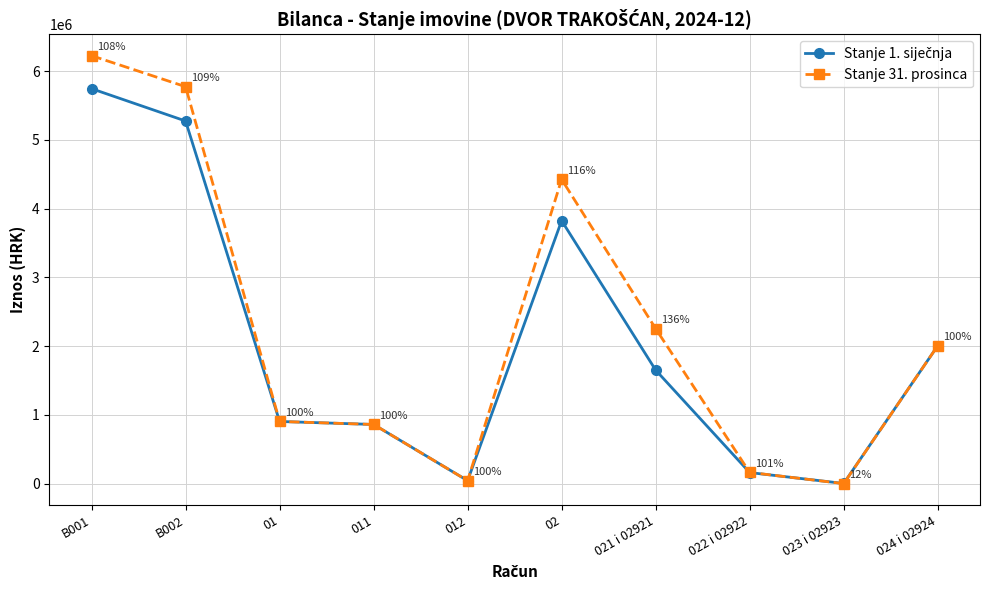

What position from the left is 021 i 02921?

7